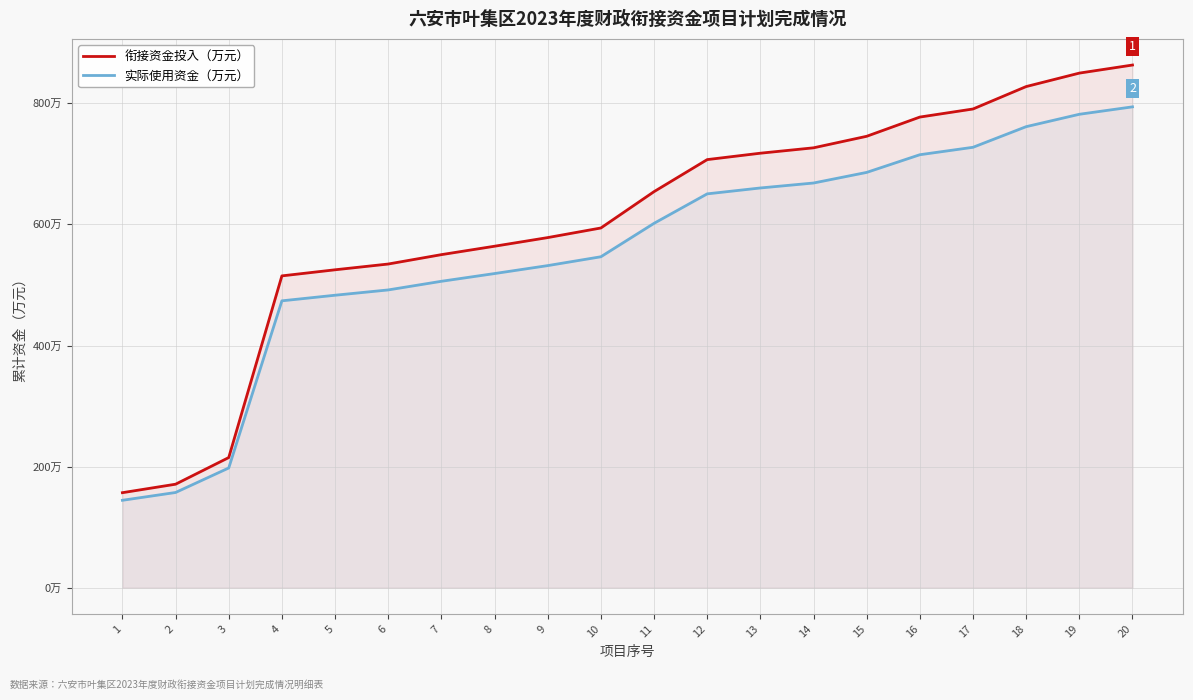

How many lines are shown in the chart?

2